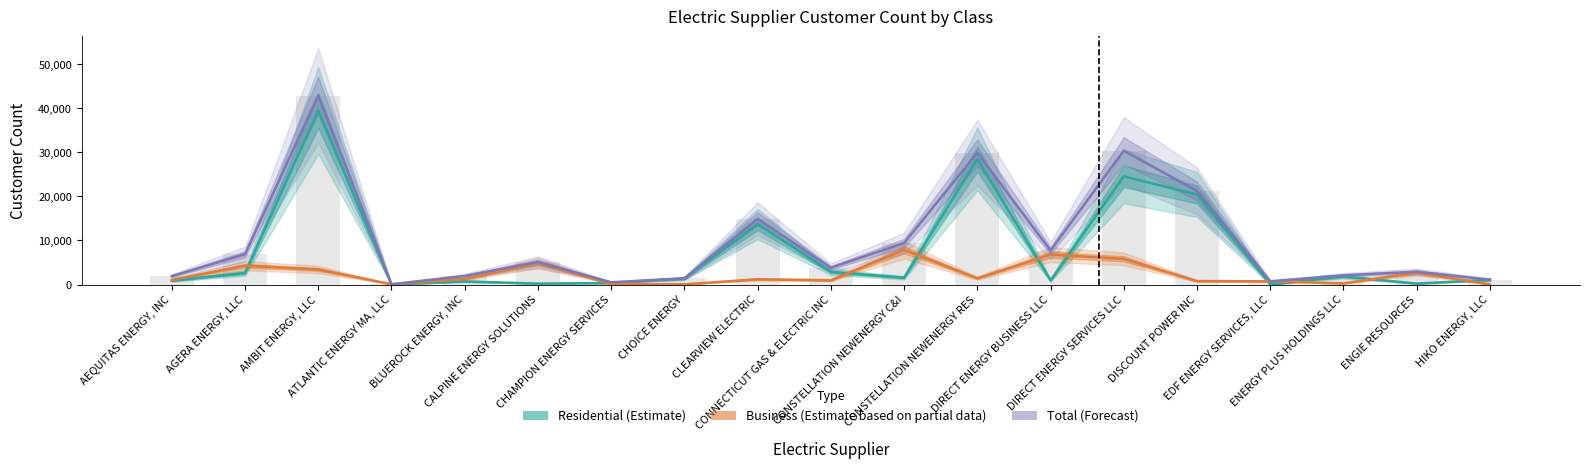

Reading left to right, transcribe all the data shown in this chart.

Residential (Estimate): 865	2626	39488	1	703	207	340	1362	13732	2870	1548	28520	931	24562	20455	7	1830	214	1060
Business (Estimate based on partial data): 1028	4272	3422	61	1249	4900	169	43	1197	951	7867	1409	6780	5825	781	725	262	2702	40
Total (Forecast): 1893	6898	42910	62	1952	5107	509	1405	14929	3821	9415	29929	7711	30387	21236	732	2092	2916	1100